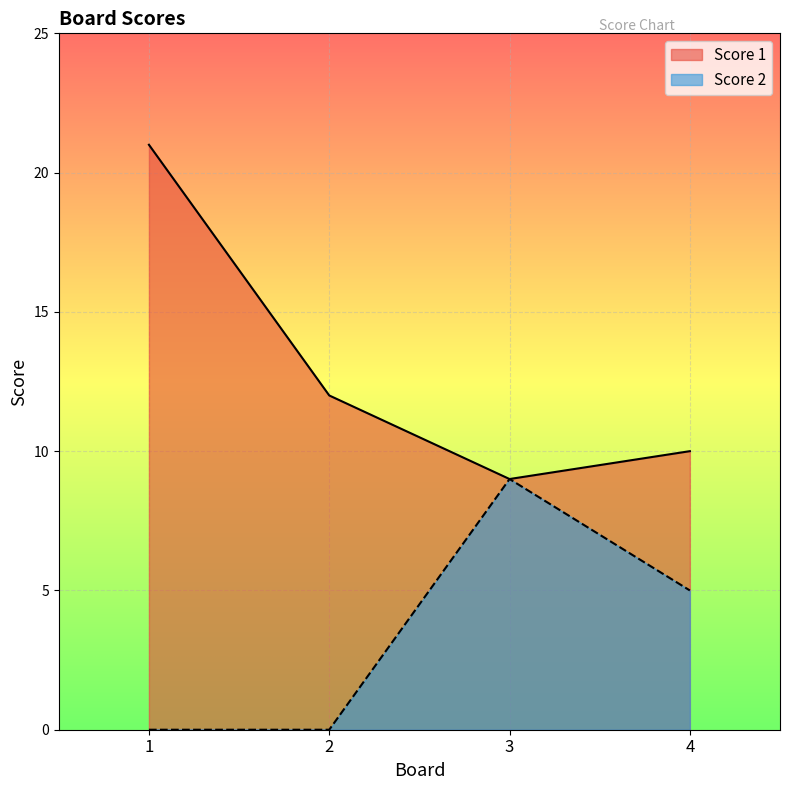

True or false: Score 2 and Score 1 cross at least once.

False